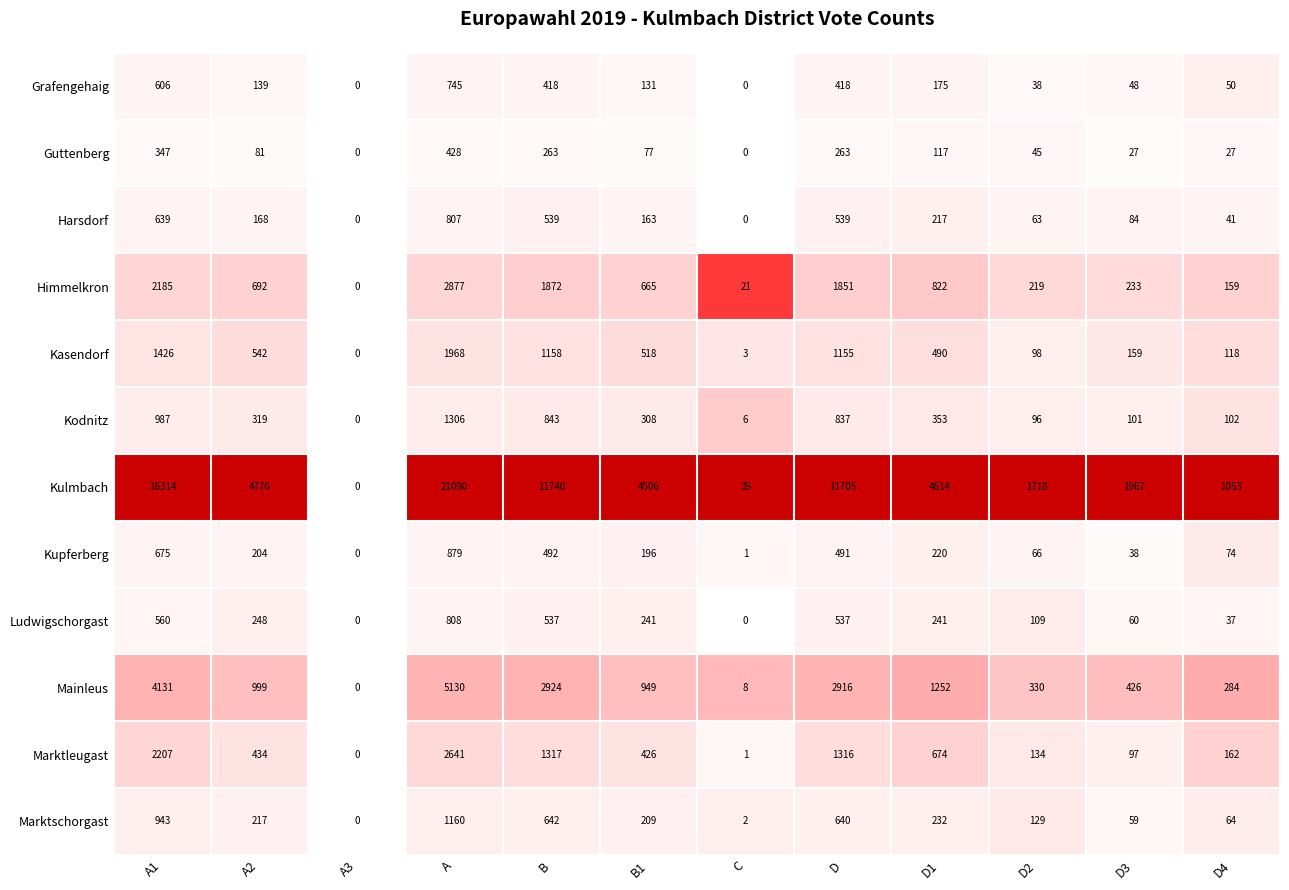

What is the difference between the highest and lowest values at D1?

4497